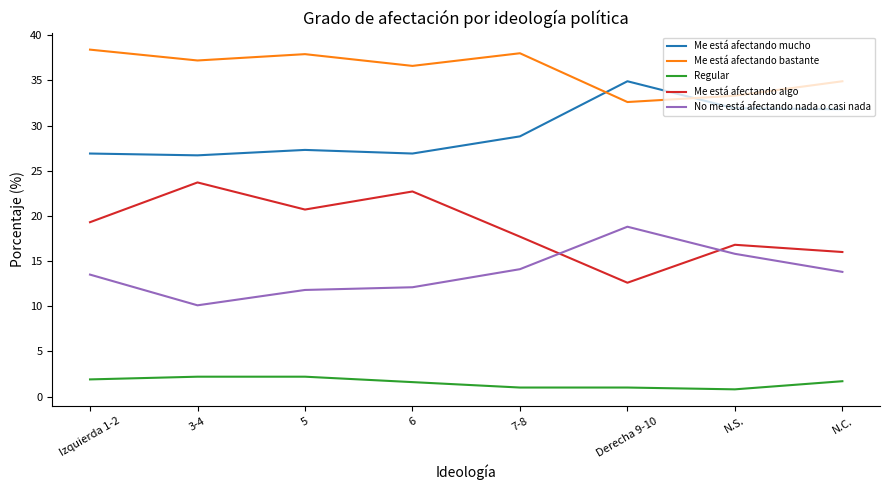

What are all the series names shown in the legend?

Me está afectando mucho, Me está afectando bastante, Regular, Me está afectando algo, No me está afectando nada o casi nada